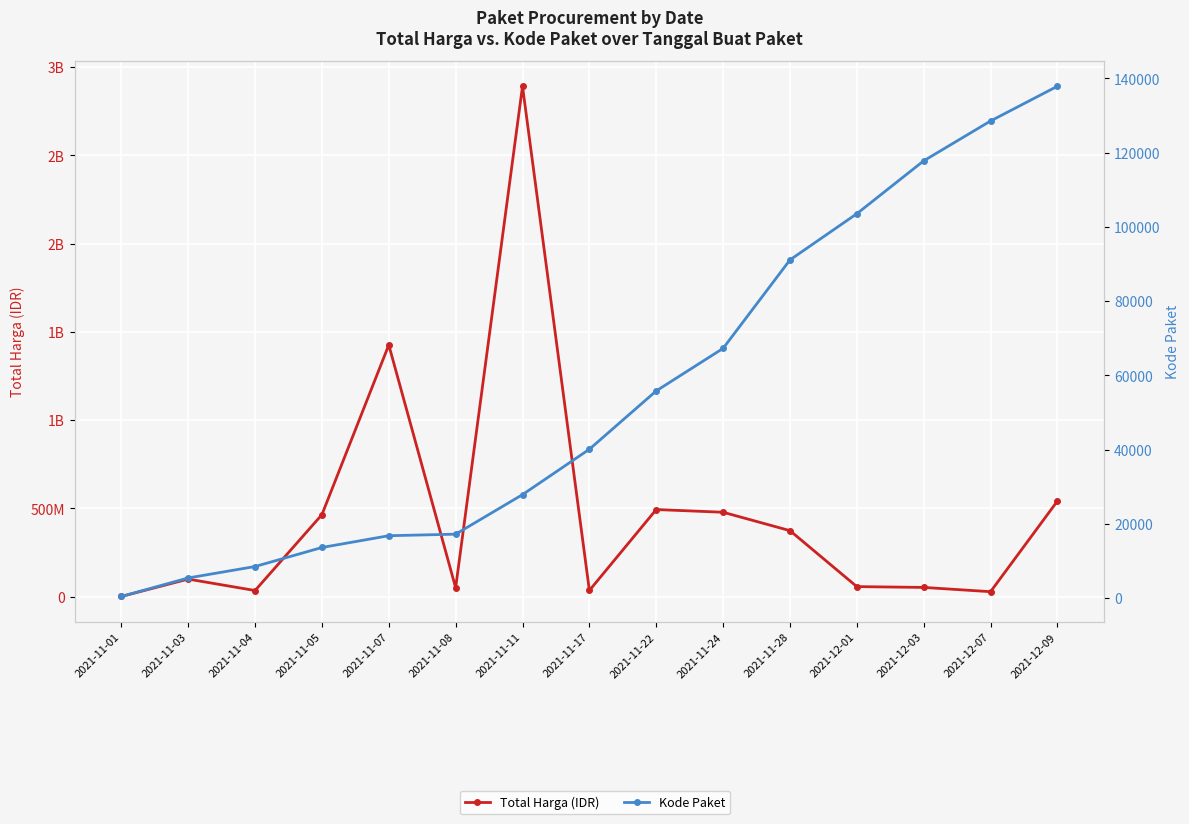

At 2021-11-17, list the series in order from largest to smallest.

Total Harga (IDR), Kode Paket